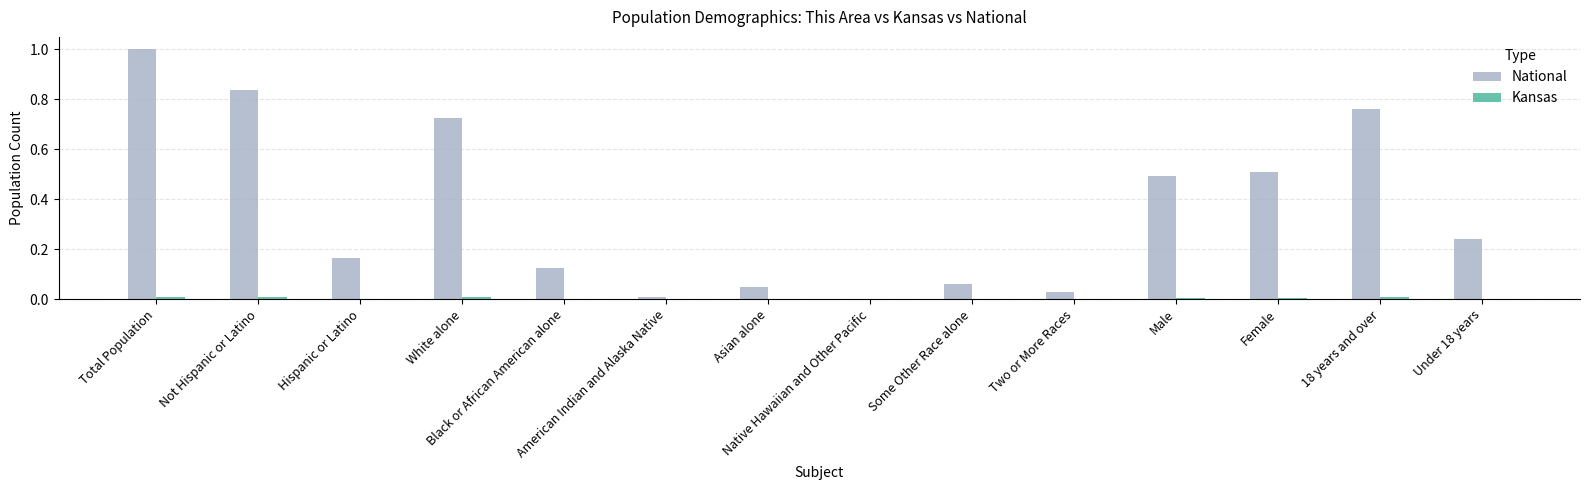

Which series has the largest total across all categories?

National